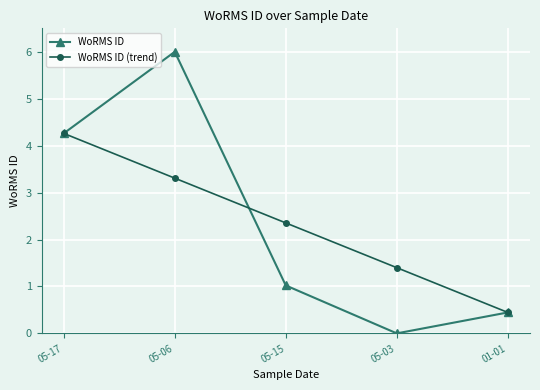

List the series in order of their peak value, highest first.

WoRMS ID, WoRMS ID (trend)